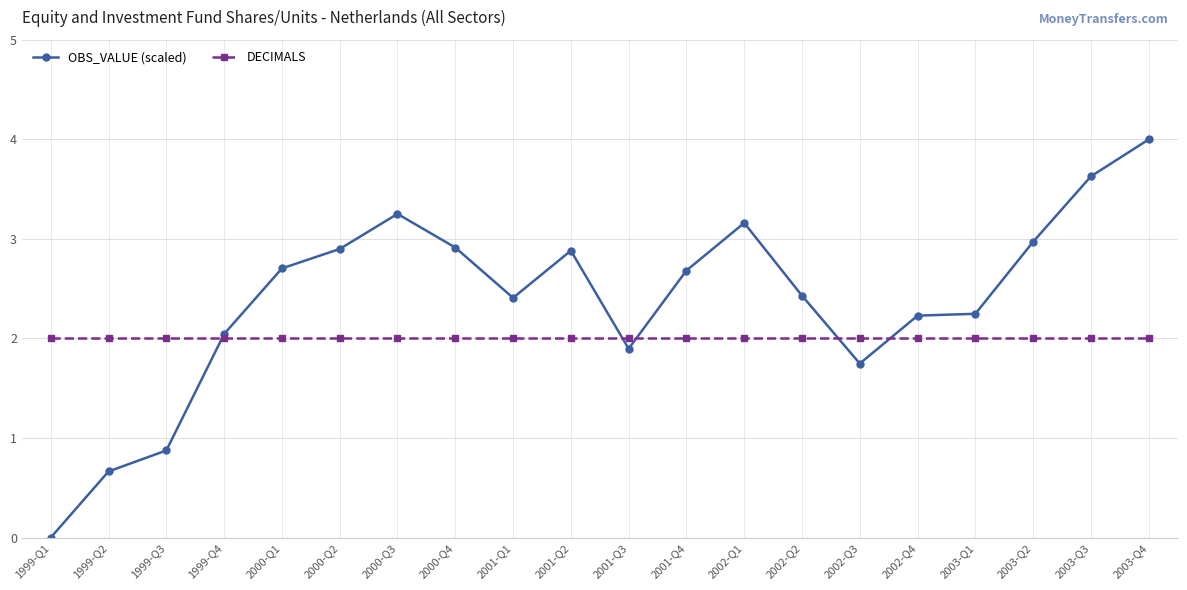

List the series in order of their peak value, highest first.

OBS_VALUE (scaled), DECIMALS